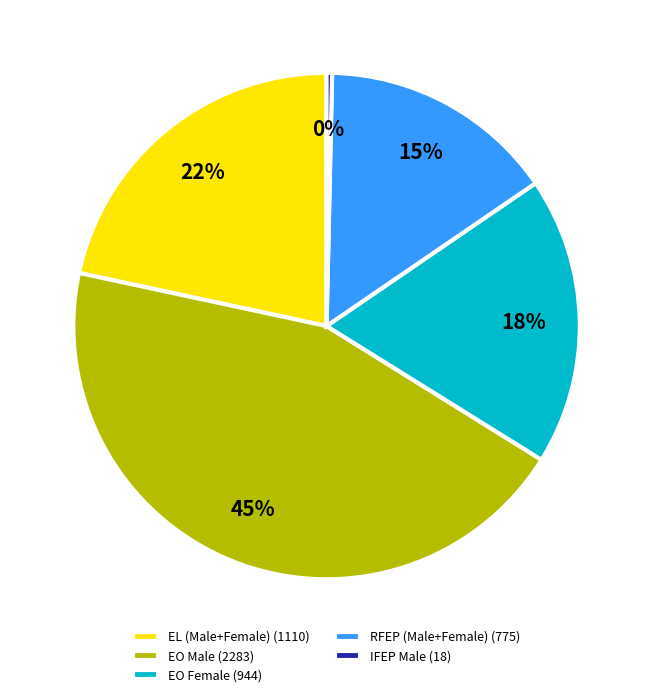

Count the number of slices in the pie.

5